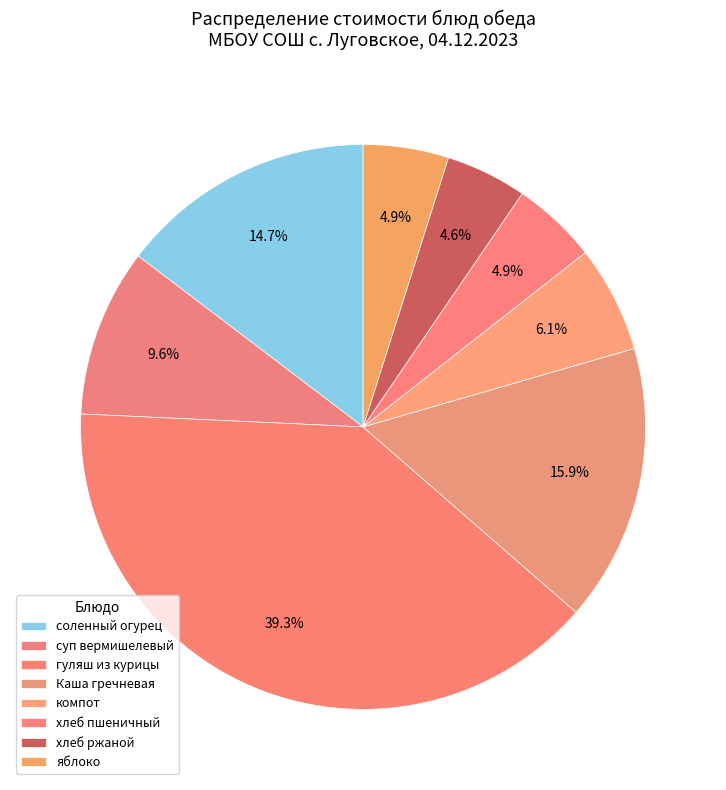

How many slices are in this pie chart?

8